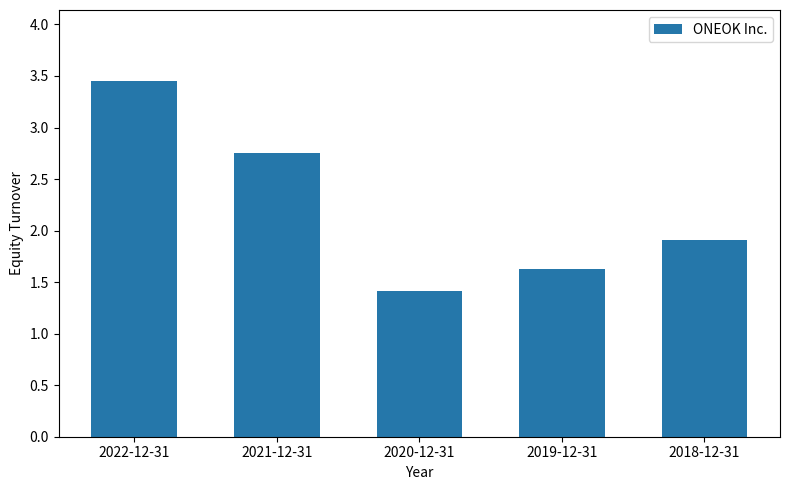

What is the ratio of the value at 2018-12-31 to the value at 2021-12-31?

0.7